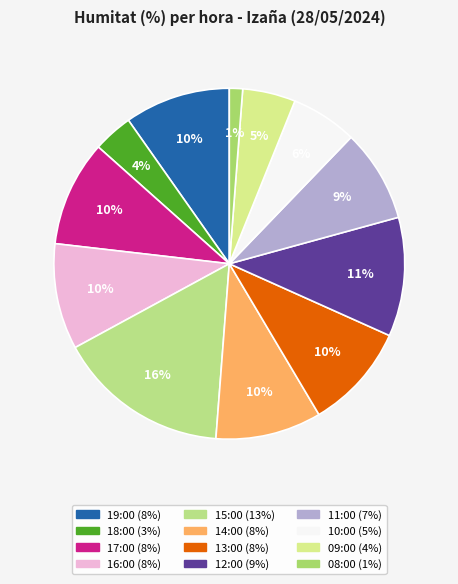

To the nearest percent, what percentage of the pie is 17:00?

10%